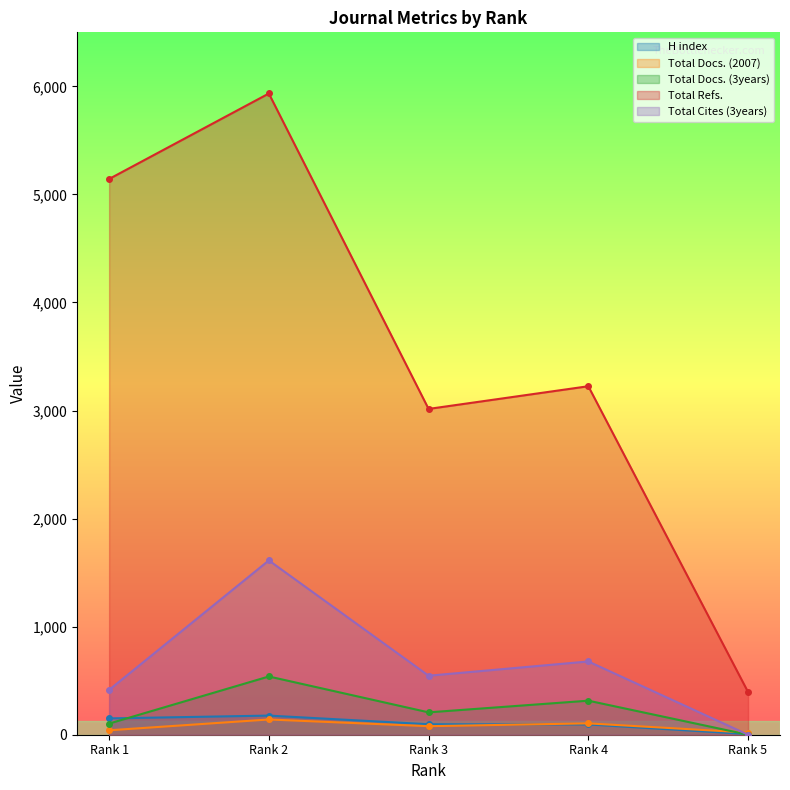

How many values in Total Docs. (3years) are above zero?

4